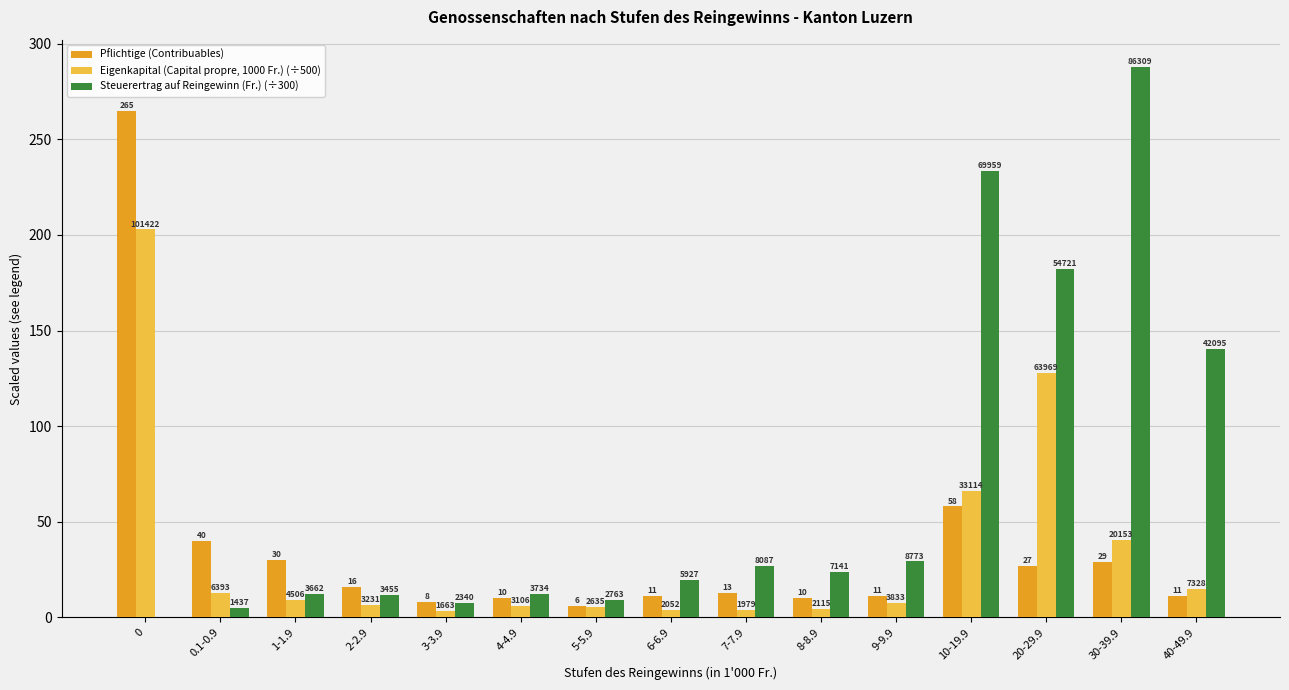

Is it true that Pflichtige (Contribuables) equals 27.0 at 20-29.9?

True